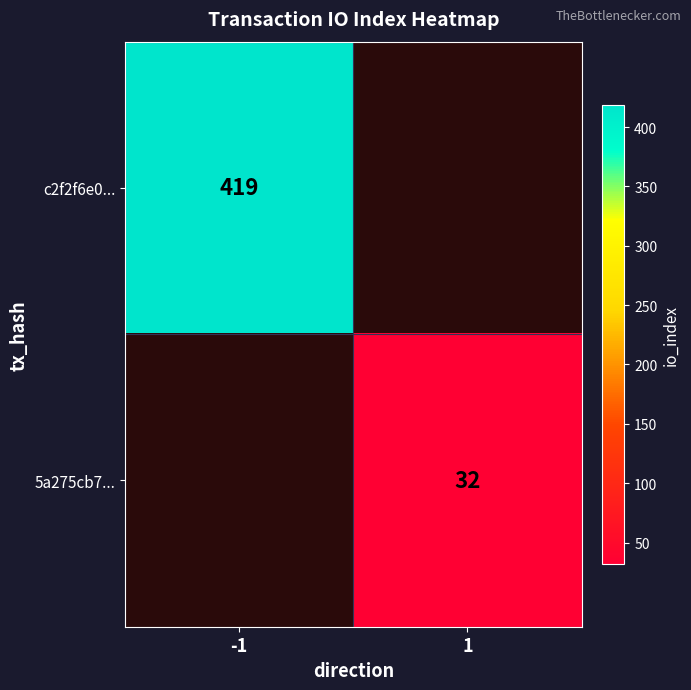

Between -1 and 1, which series saw the biggest shift?

c2f2f6e0...